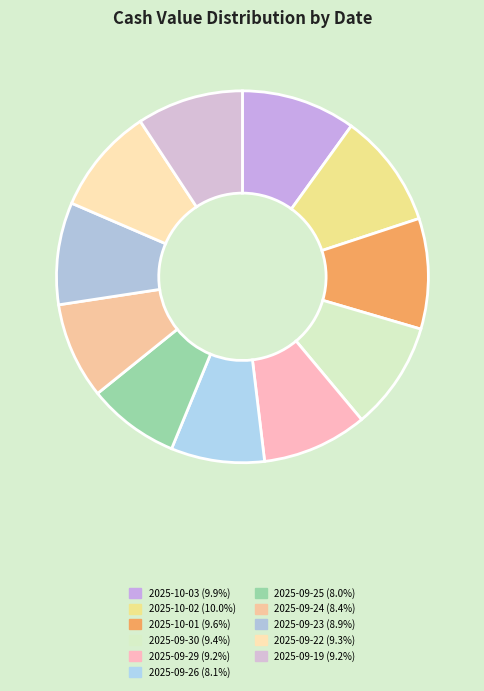

How many slices are in this pie chart?

11